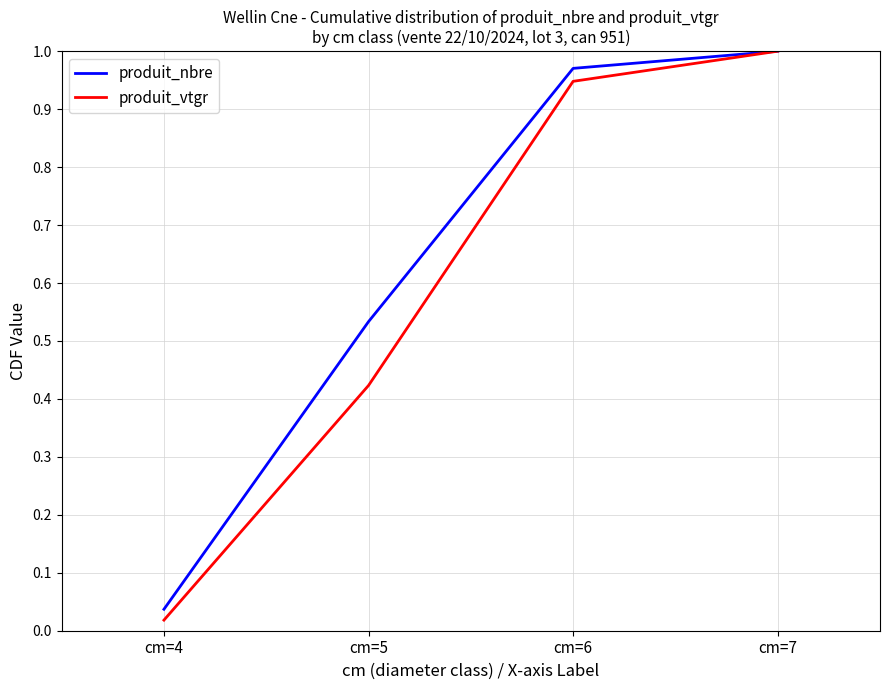

The produit_nbre series shows 1.0 at cm=6. True or false?

True